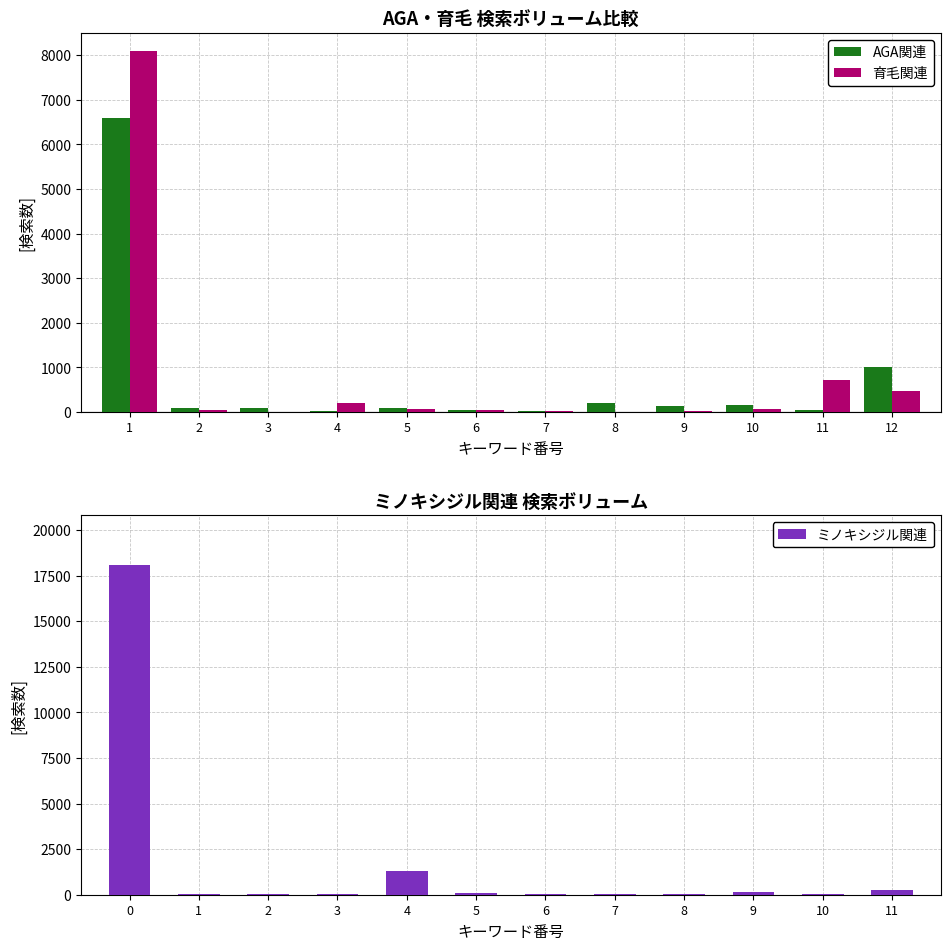

Which series has the widest spread of values?

ミノキシジル関連